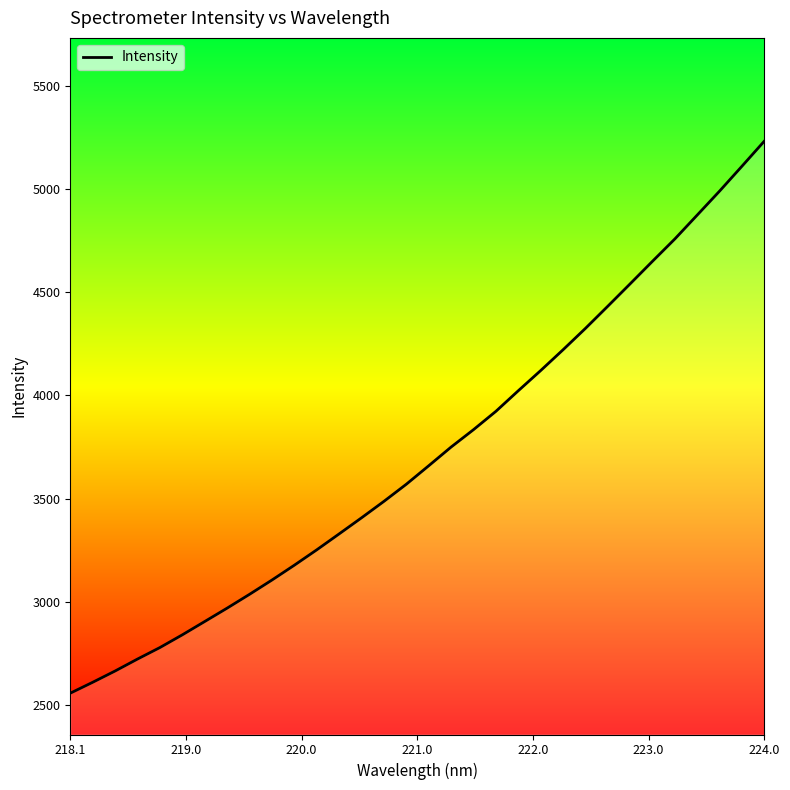

What is the greatest value displayed?

5230.9